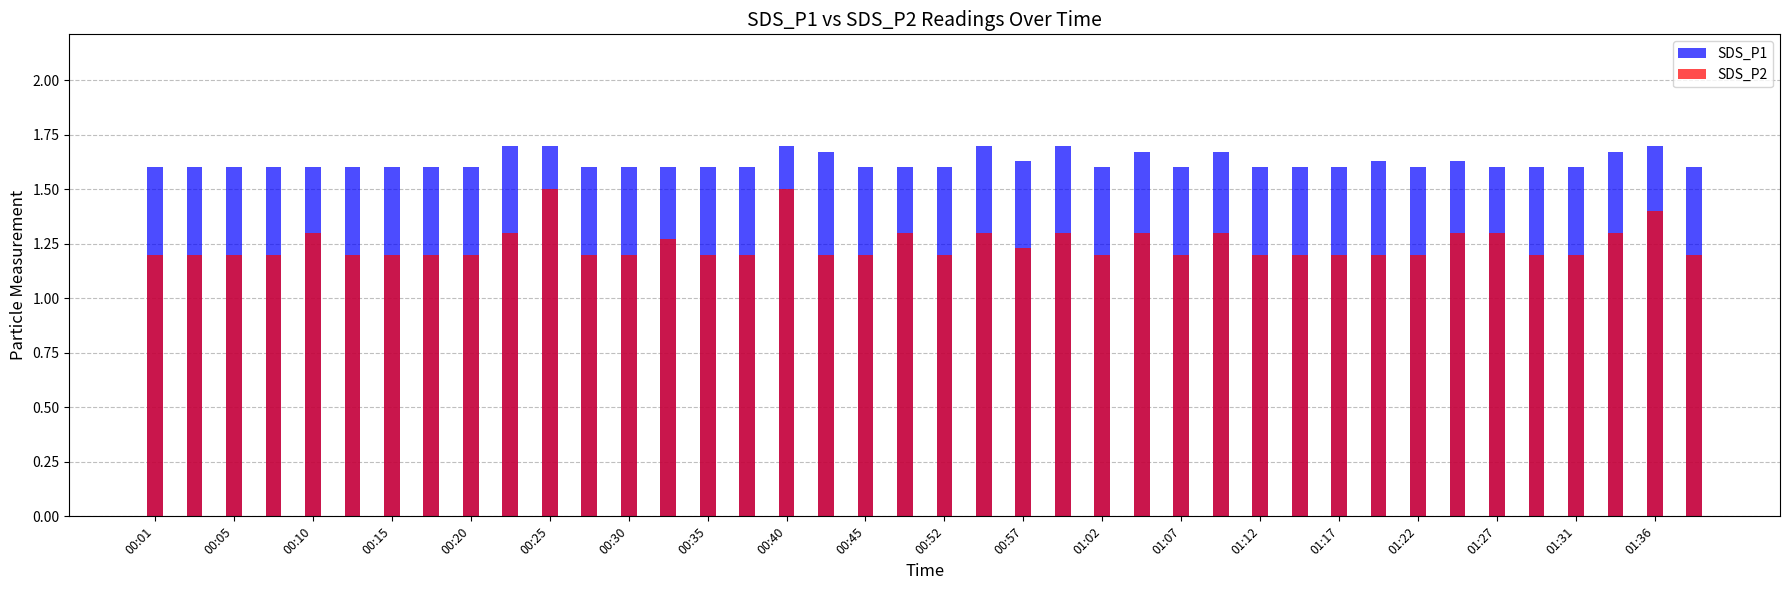

What is the minimum value shown in the chart?

1.2